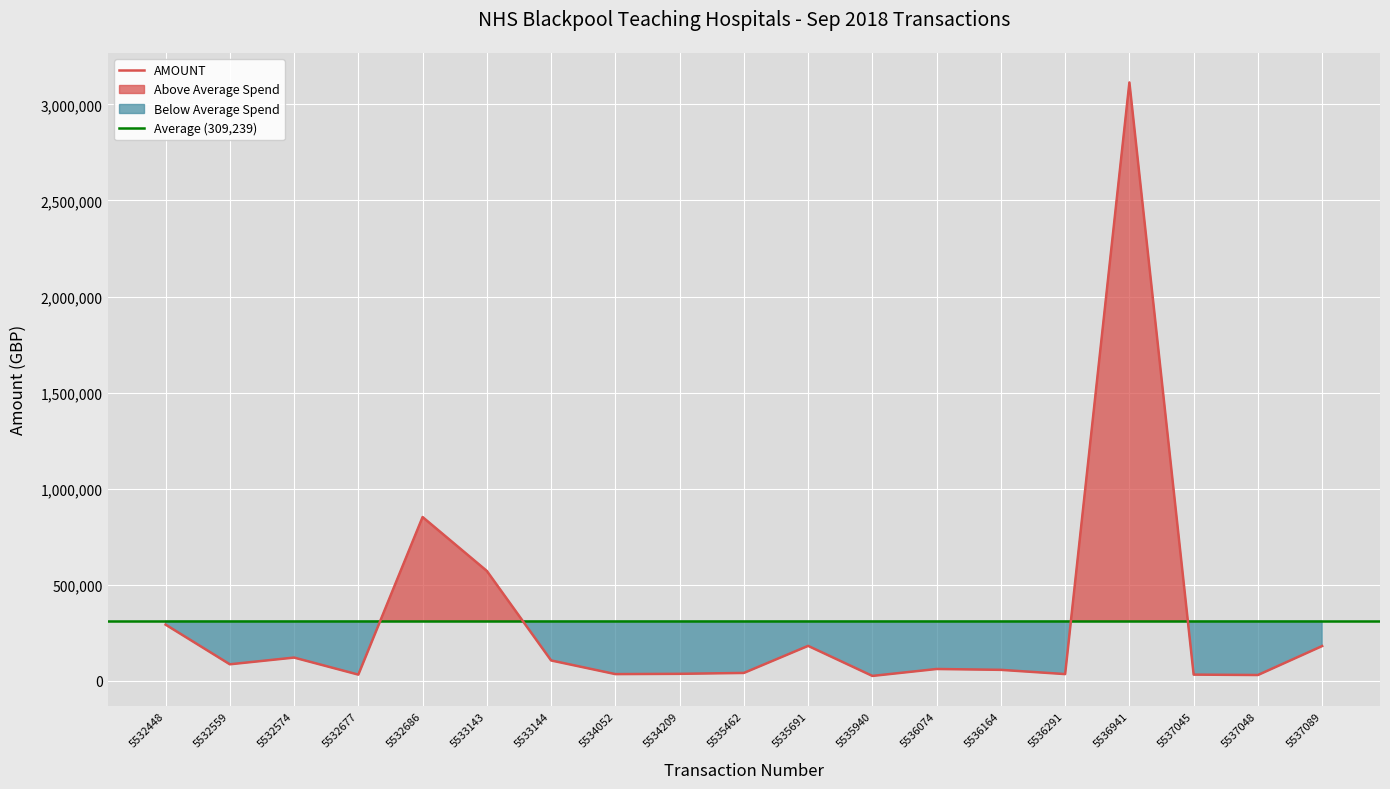

Does the chart display data point markers on the line(s)?

No